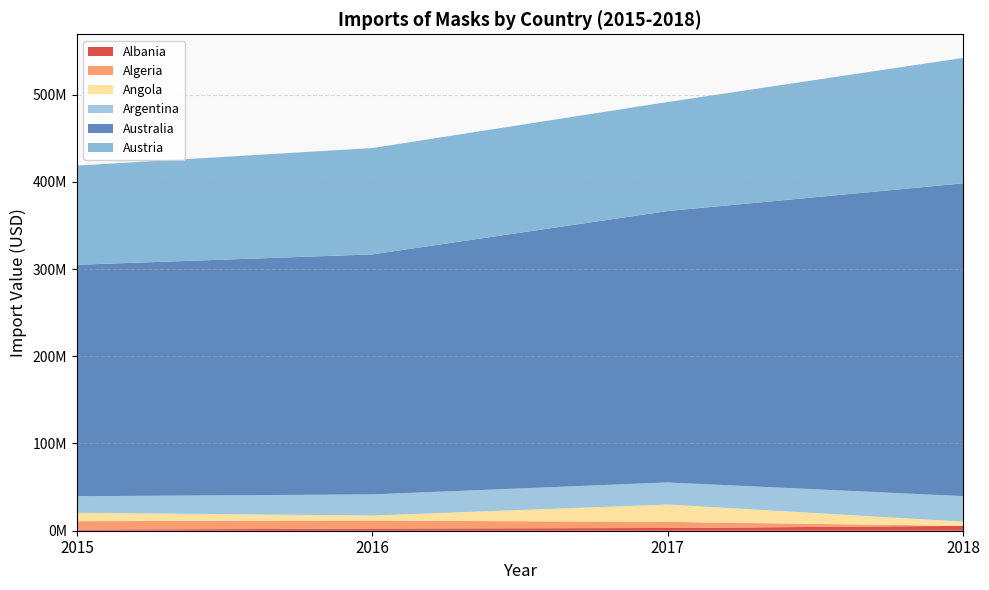

Reading right to left, extract all data points from this chart.

Albania: 2018=5550025	2017=3135742	2016=2408227	2015=1267085
Algeria: 2018=0	2017=6990212	2016=9198080	2015=9709724
Angola: 2018=4872190	2017=19927995	2016=5772392	2015=9584741
Argentina: 2018=29253610	2017=25291984	2016=24279991	2015=18982667
Australia: 2018=358500000	2017=311100000	2016=275100000	2015=265300000
Austria: 2018=143800000	2017=125000000	2016=121900000	2015=113700000